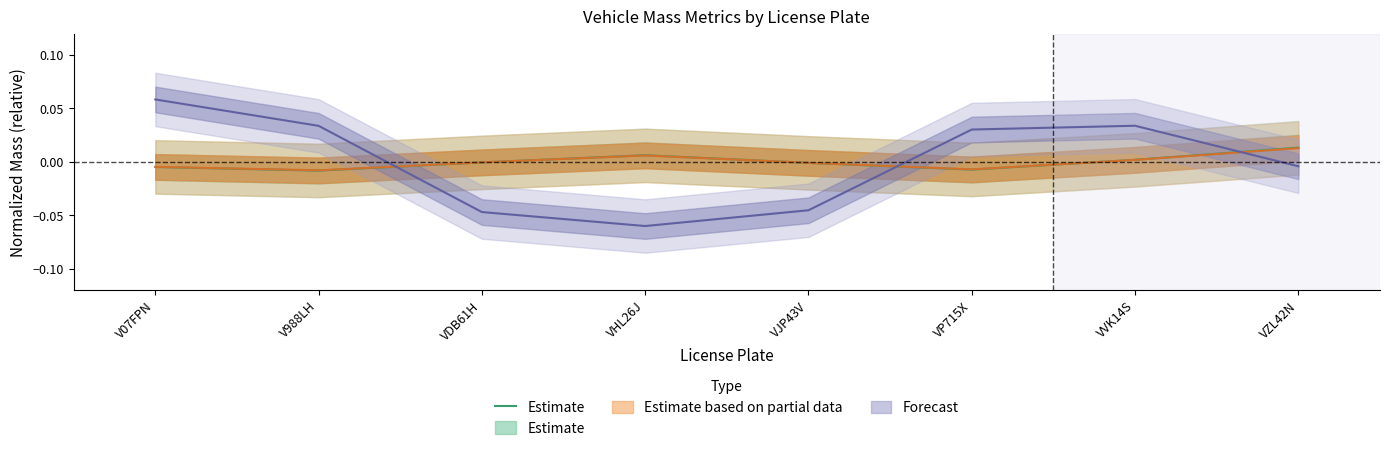

Rank the categories by value from highest to lowest.

VZL42N, VHL26J, VVK14S, VDB61H, VJP43V, V07FPN, VP715X, V988LH